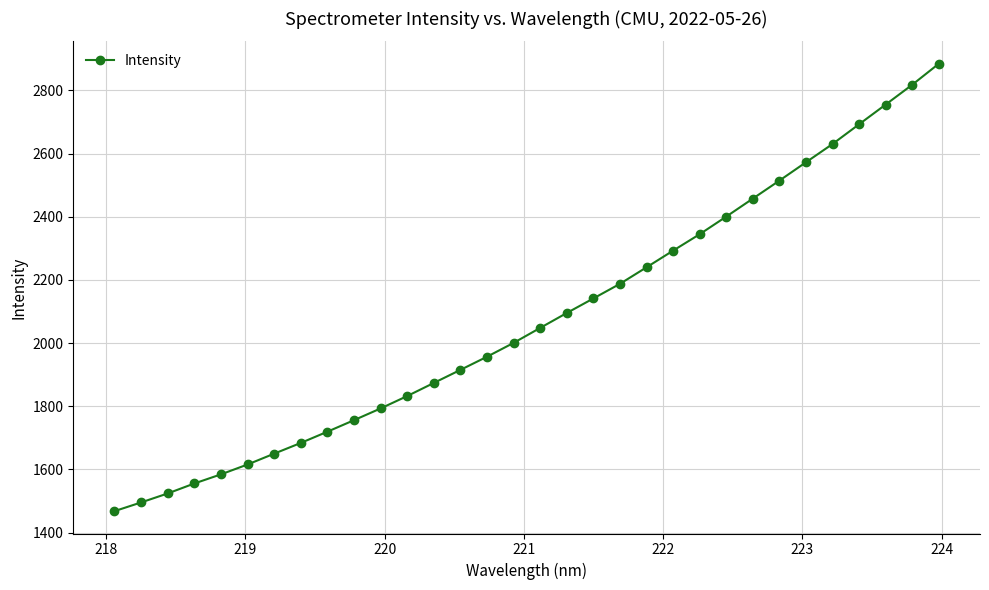

True or false: there are more than 2 points higher than both neighbors.

False